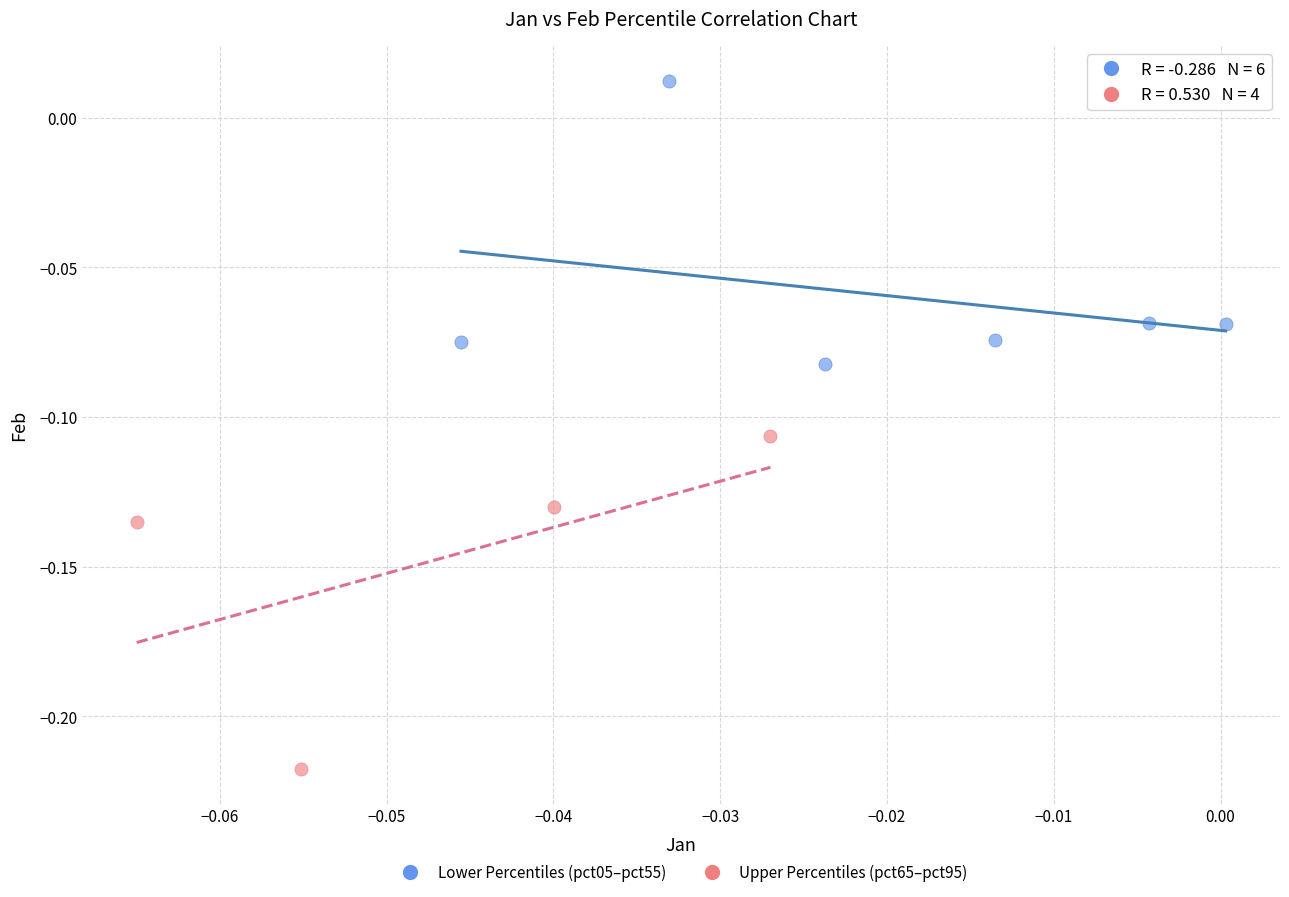

Which series contains the lowest Y value?

Upper Percentiles (pct65–pct95)